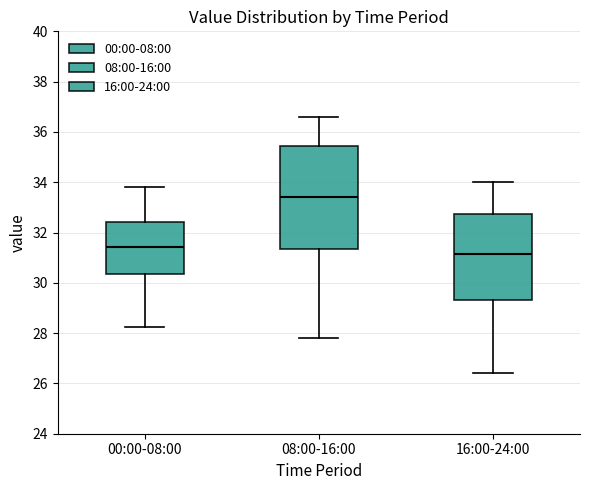

Which box has the lowest median line?

16:00-24:00